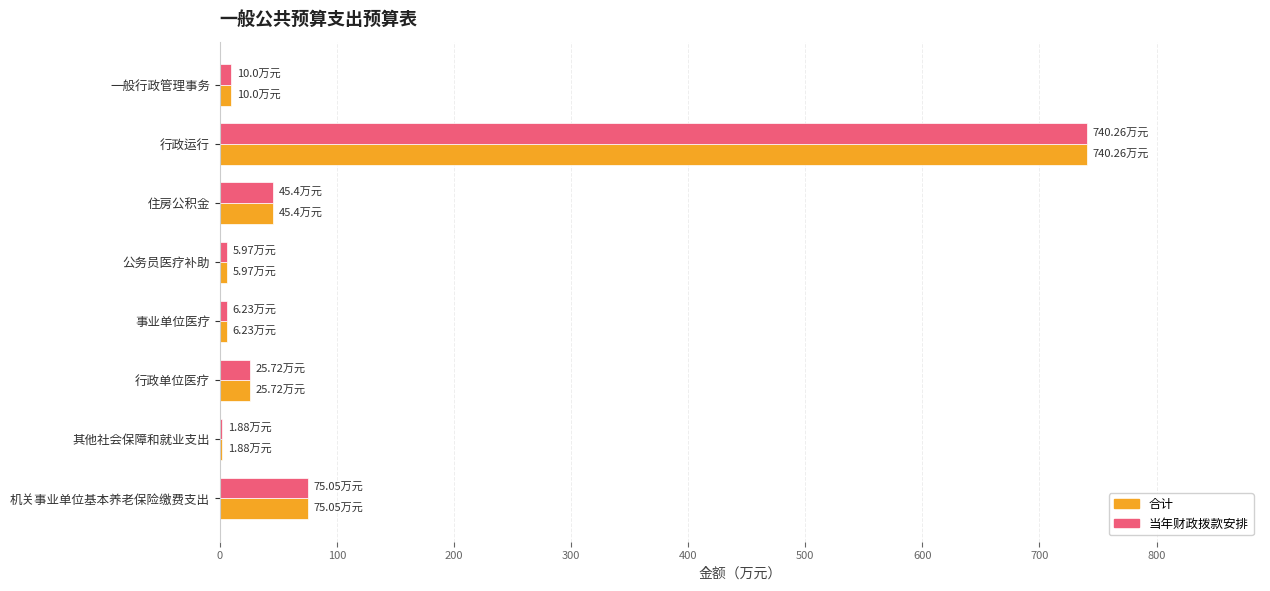

At which label is 当年财政拨款安排 closest to 371?

机关事业单位基本养老保险缴费支出